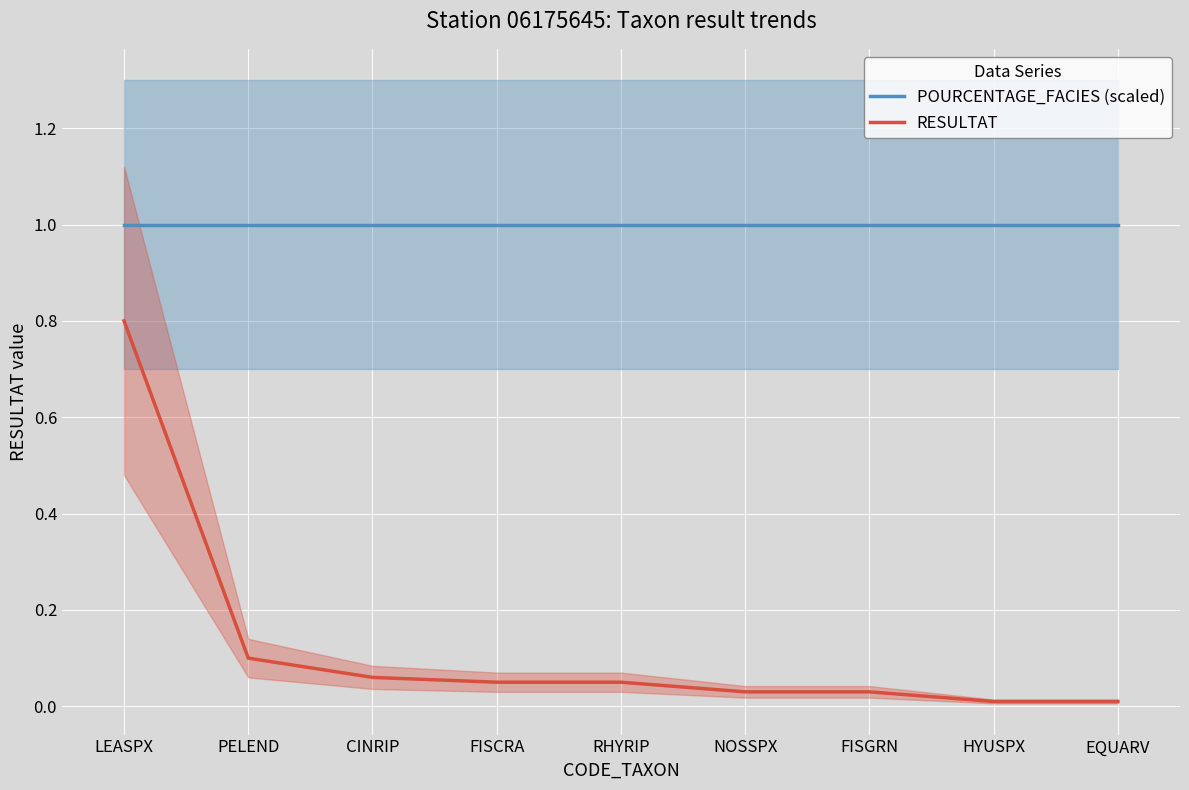

At which label is POURCENTAGE_FACIES (scaled) closest to 1?

LEASPX